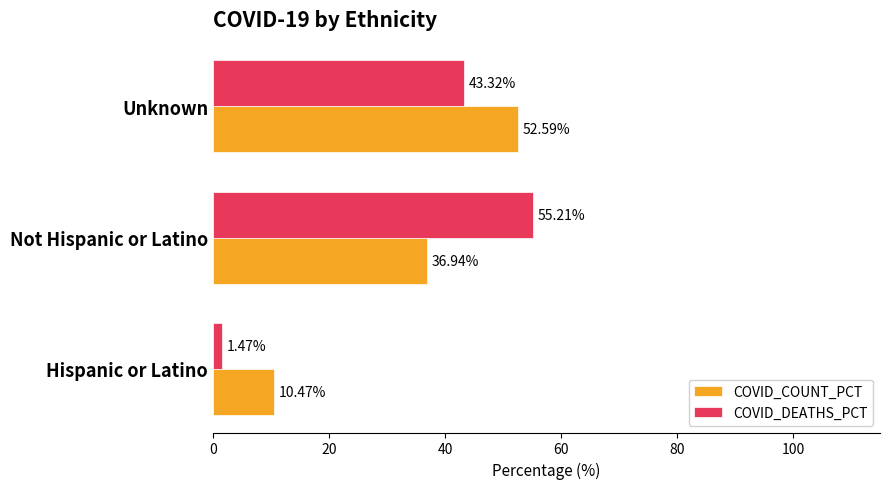

At which label is COVID_DEATHS_PCT closest to 28?

Unknown